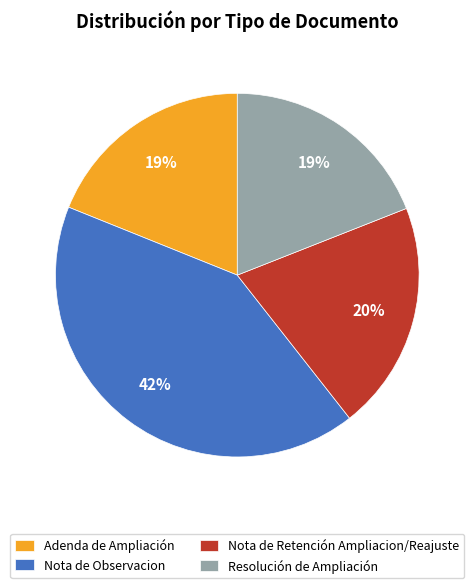

Is the sum of Nota de Retención Ampliacion/Reajuste and Adenda de Ampliación greater than half?

No